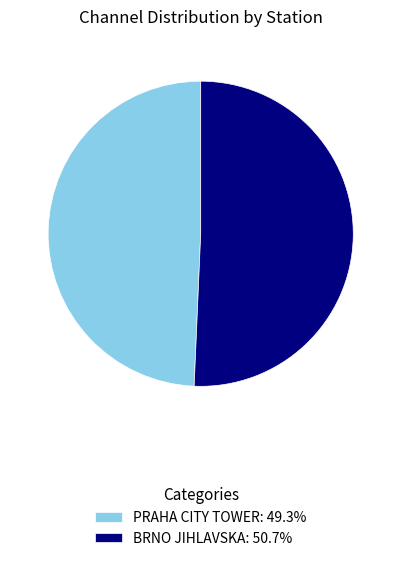

What is the ratio of the value at BRNO JIHLAVSKA: 50.7% to the value at PRAHA CITY TOWER: 49.3%?

1.0